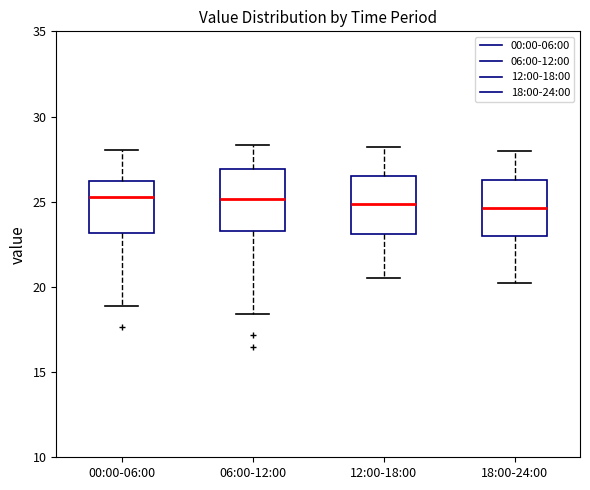

Reading left to right, transcribe this box plot: for each box, give where its median line is, the range the box spans, and where its two whiskers end, as read against the y-axis. The values are not printed on the chart, so give them approximately, as read against the axis.

00:00-06:00: median 25.5, box 23.0 to 26.0, whiskers 19.0 to 28.0
06:00-12:00: median 25.0, box 23.5 to 27.0, whiskers 18.5 to 28.5
12:00-18:00: median 25.0, box 23.0 to 26.5, whiskers 20.5 to 28.0
18:00-24:00: median 24.5, box 23.0 to 26.5, whiskers 20.0 to 28.0